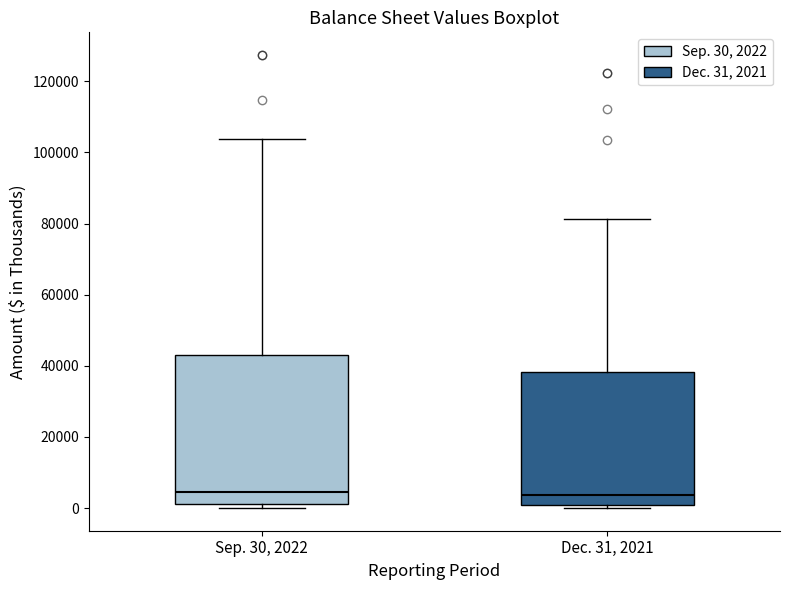

Comparing the boxes themselves (not the whiskers), which one is the tallest?

Sep. 30, 2022